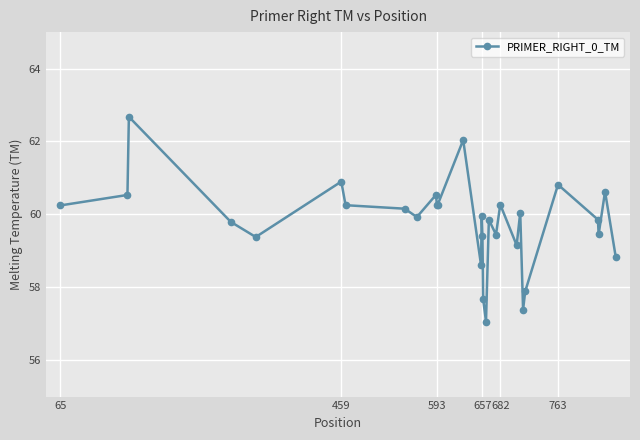

What is the maximum value shown in the chart?

62.7